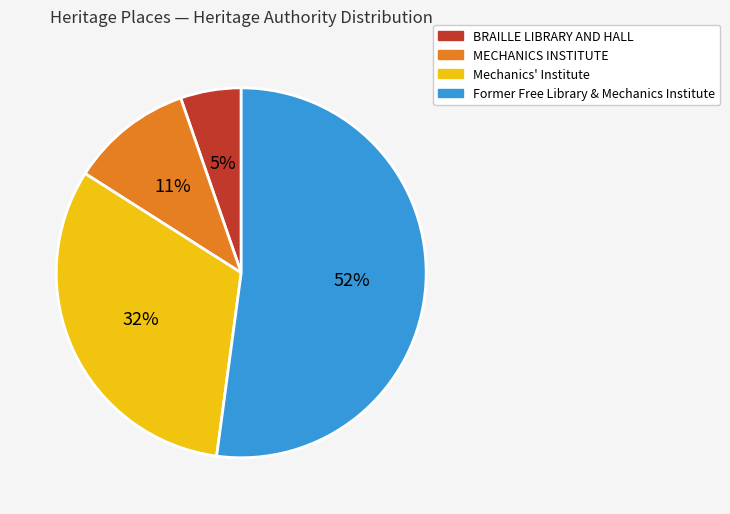

The MECHANICS INSTITUTE slice represents 21% of the pie. True or false?

False